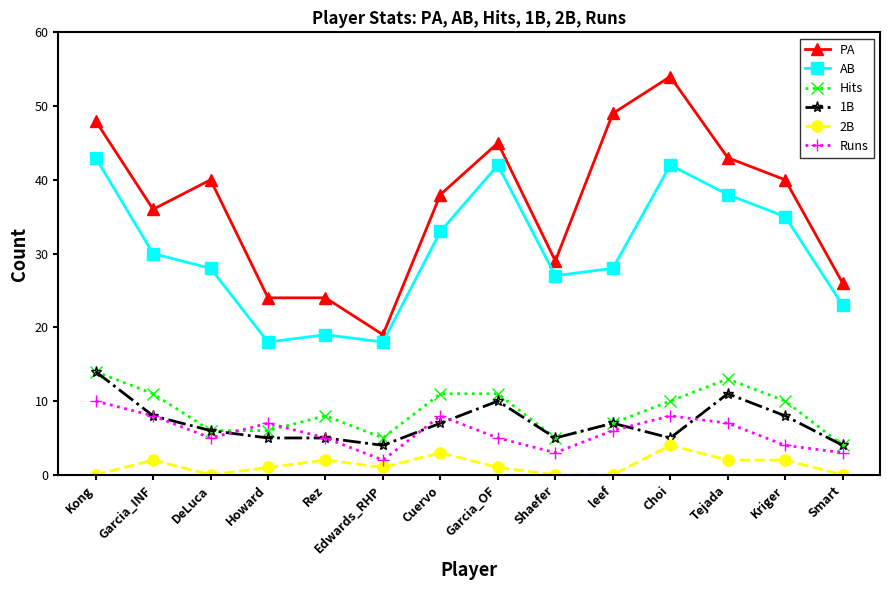

What position from the left is DeLuca?

3